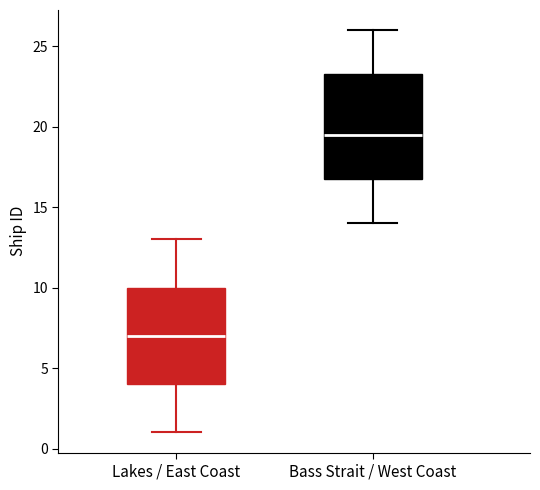

Reading left to right, read every box against the y-axis: the position of its median line, the range the box covers, and the ends of its whiskers. The values are not printed on the chart, so give them approximately, as read against the axis.

Lakes / East Coast: median 7.0, box 4.0 to 10.0, whiskers 1.0 to 13.0
Bass Strait / West Coast: median 19.5, box 17.0 to 23.5, whiskers 14.0 to 26.0